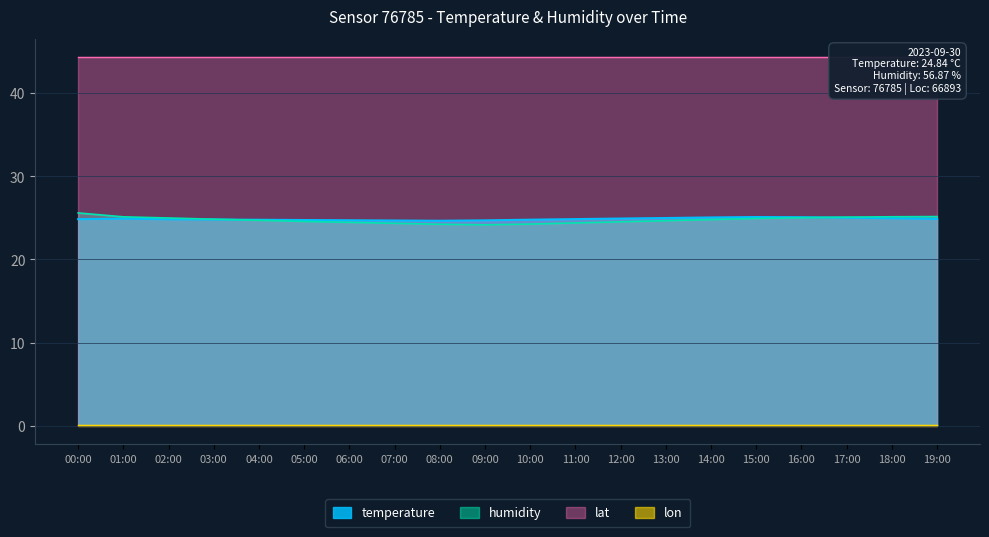

Where is the first local maximum for temperature?

01:00